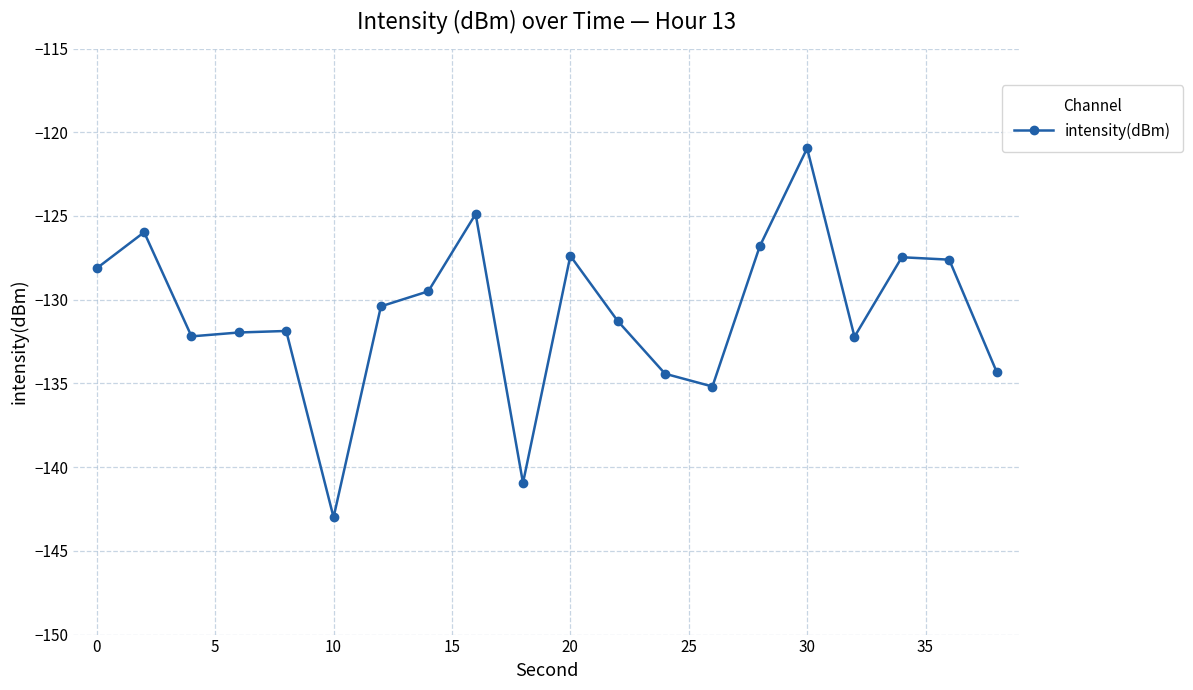

What is the average value?

-130.8